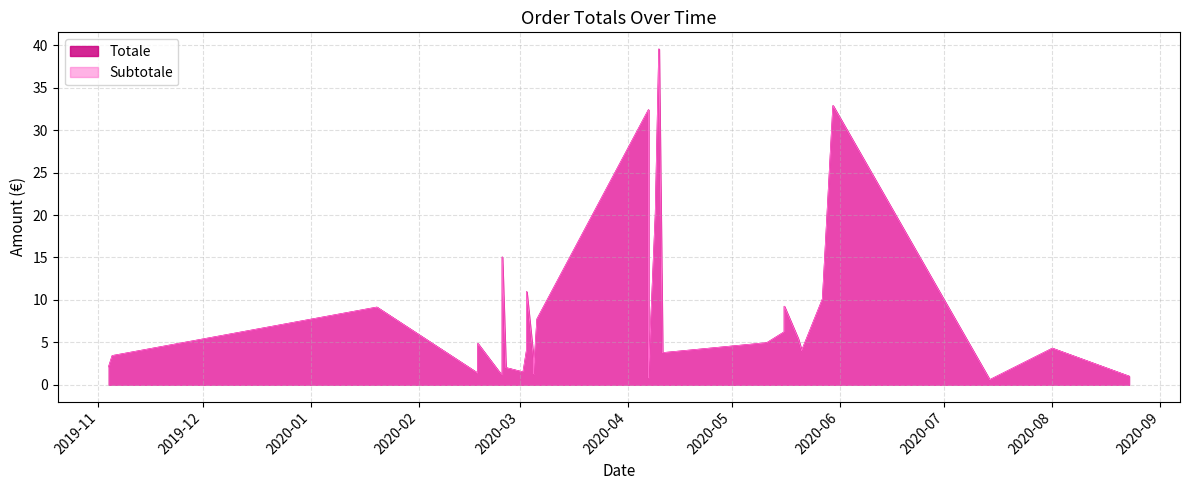

In Subtotale, how many points are lower than both neighbors (excluding endpoints)?

9